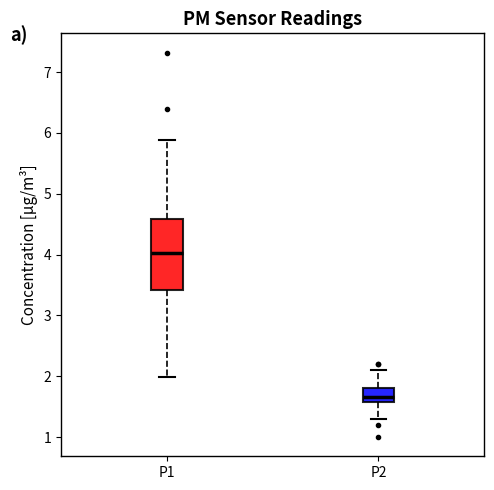

Which box is the tallest, from its lower edge to its upper edge?

P1